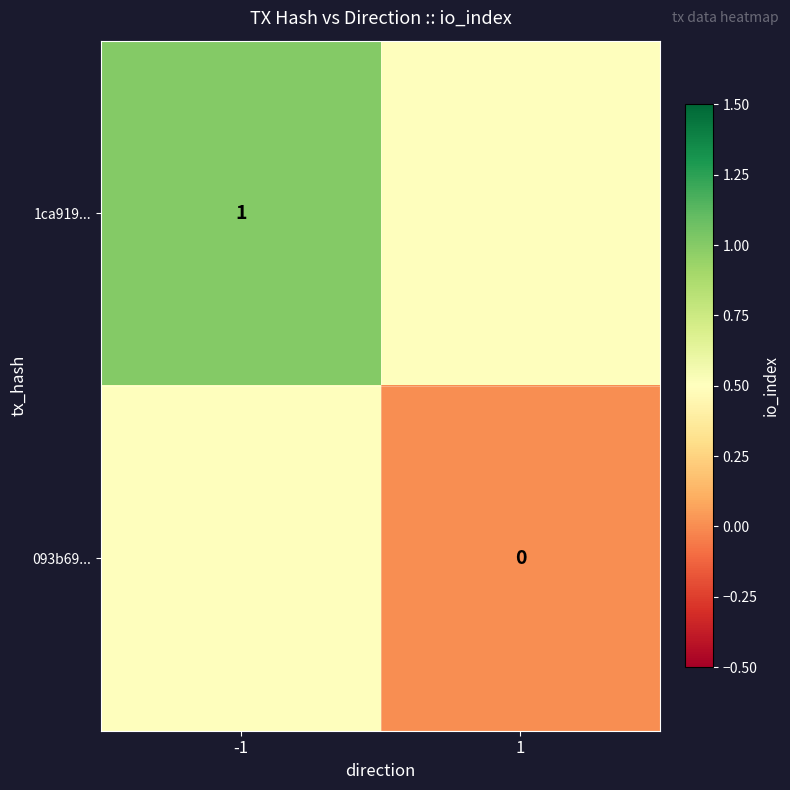

Is the value of 093b69... at 1 greater than the value of 1ca919... at -1?

No